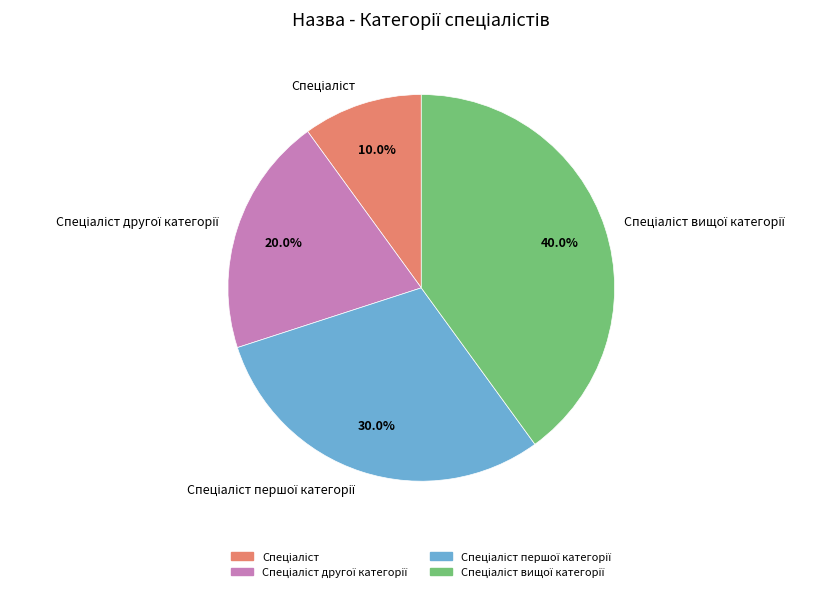

Is there any slice that represents more than half of the pie?

No